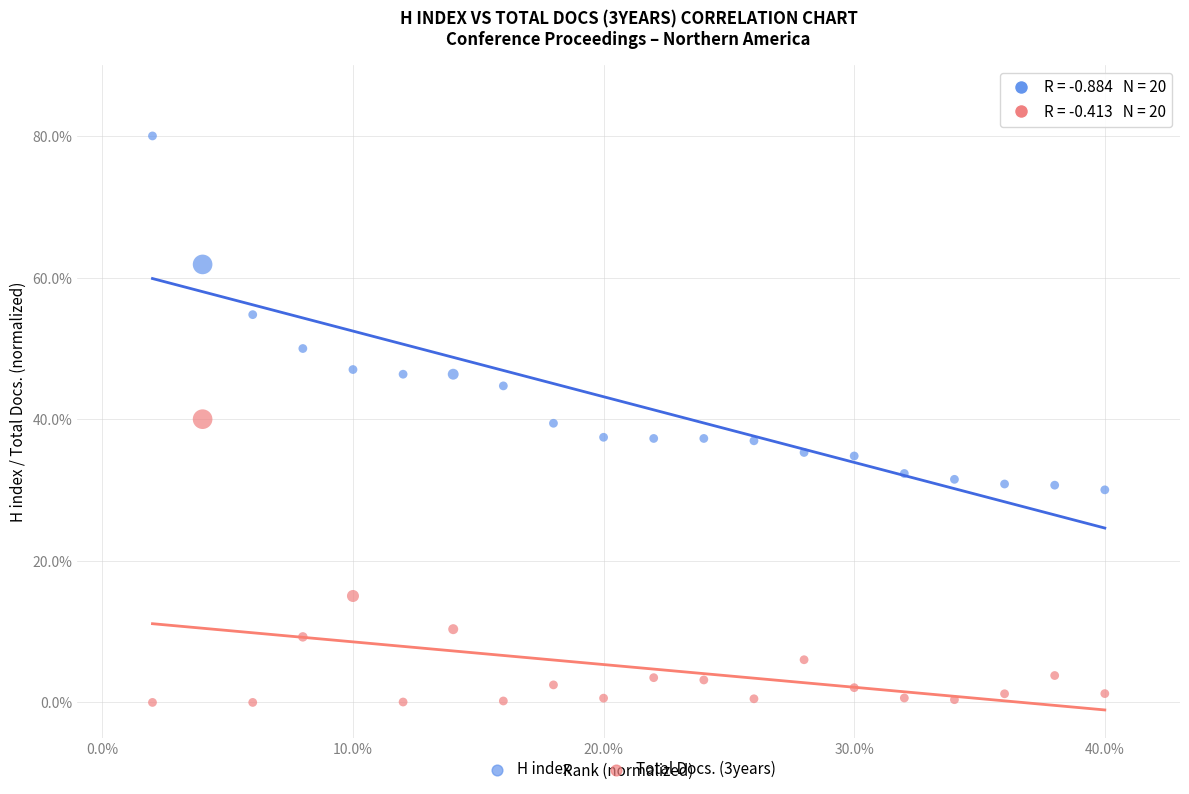

What are all the series names shown in the legend?

H index, Total Docs. (3years)